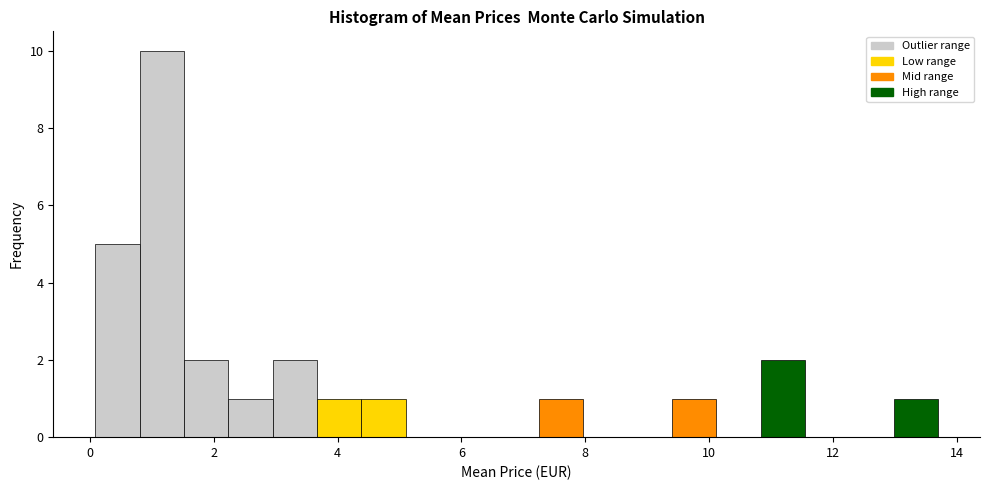

Read against the x-axis, roughly where is the centre of the tallest bar?

1.2